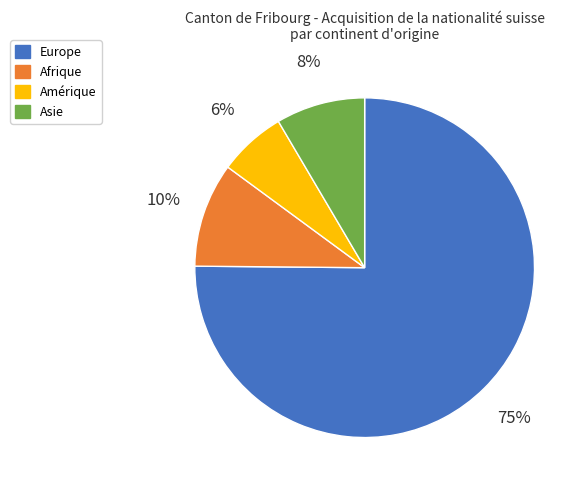

To the nearest percent, what is the average slice percentage?

25%